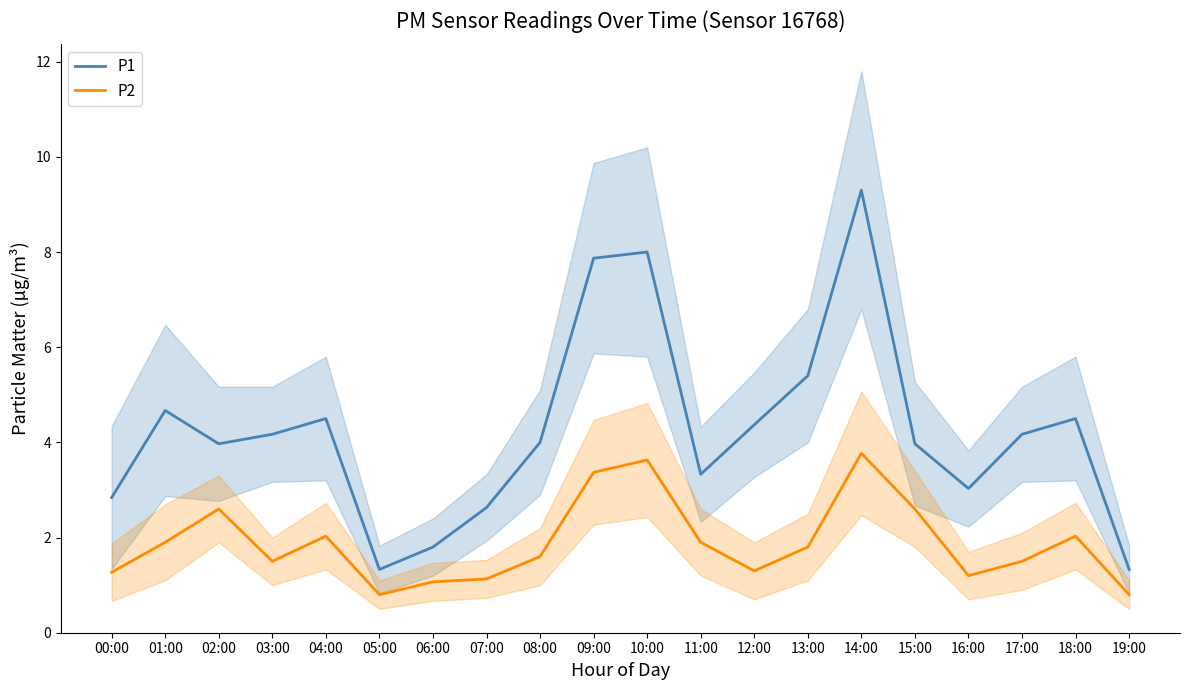

What is the sum of all P2 values?

37.8